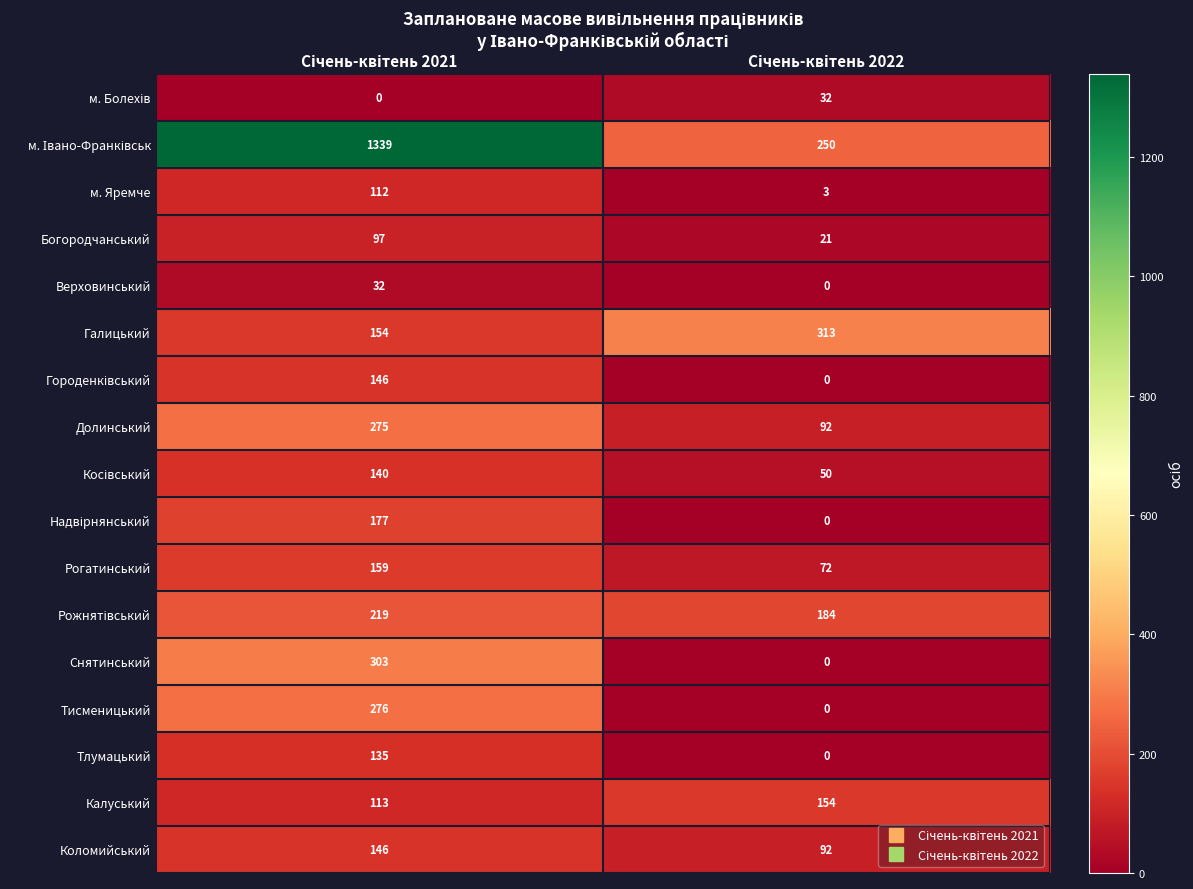

What is the highest value of the Богородчанський series?

97